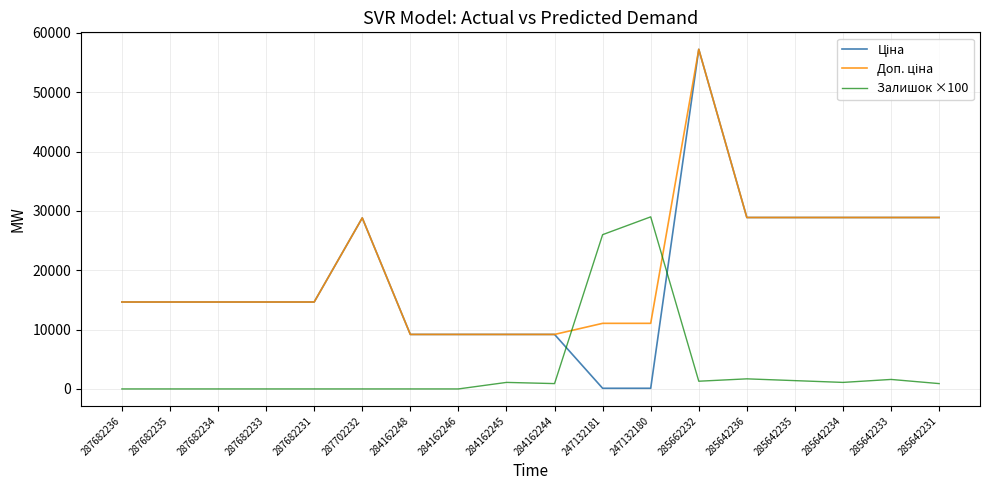

True or false: Залишок ×100 has more than 0 interior local peaks.

True